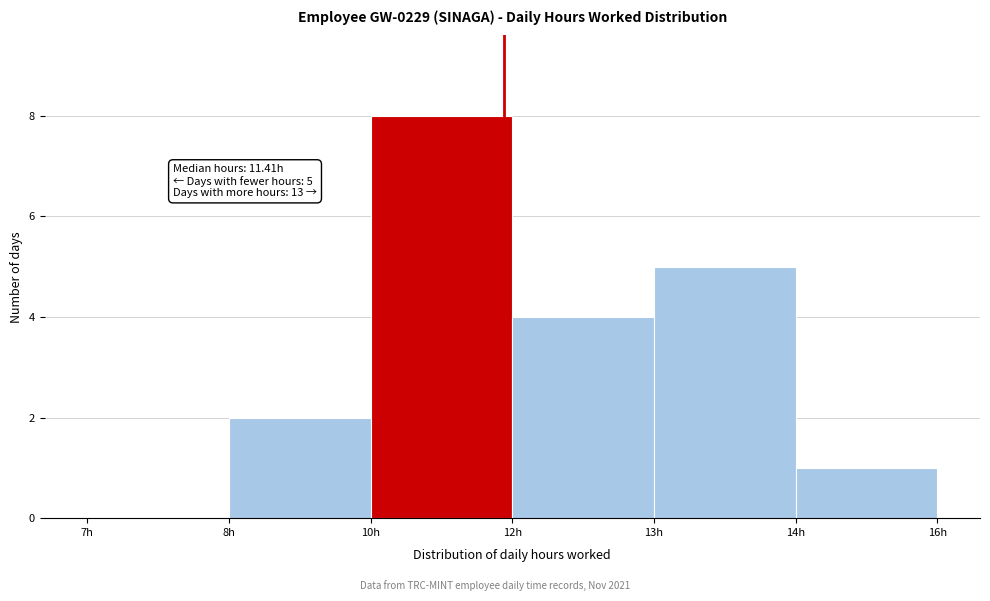

Reading left to right, transcribe all the data shown in this chart.

7h=0	8h=2	10h=8	12h=4	13h=5	14h=1